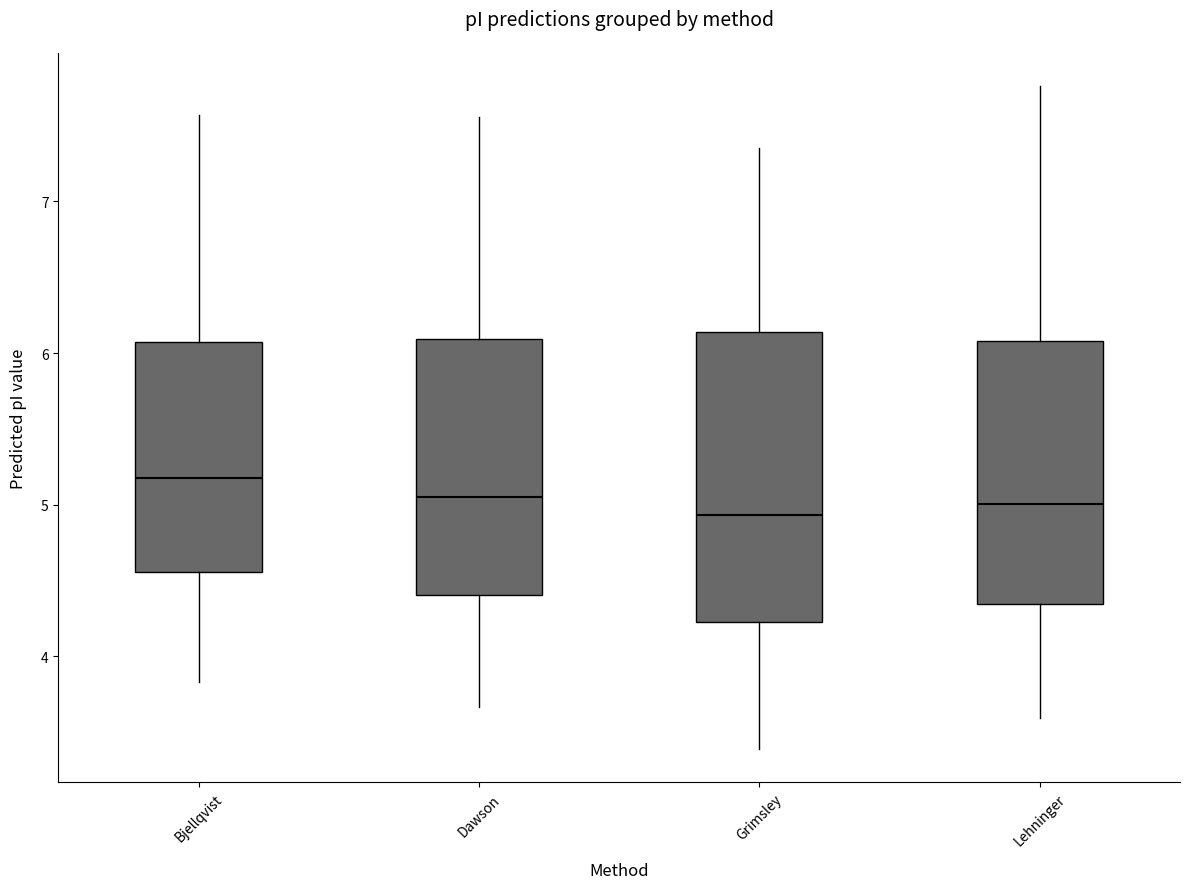

Comparing the boxes themselves (not the whiskers), which one is the tallest?

Grimsley